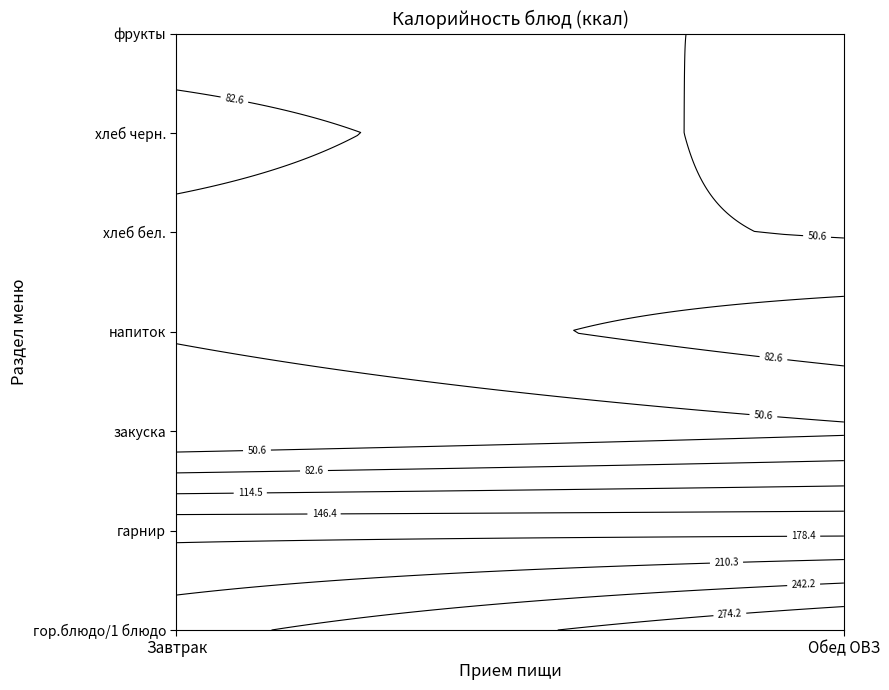

Which series has the widest spread of values?

Завтрак